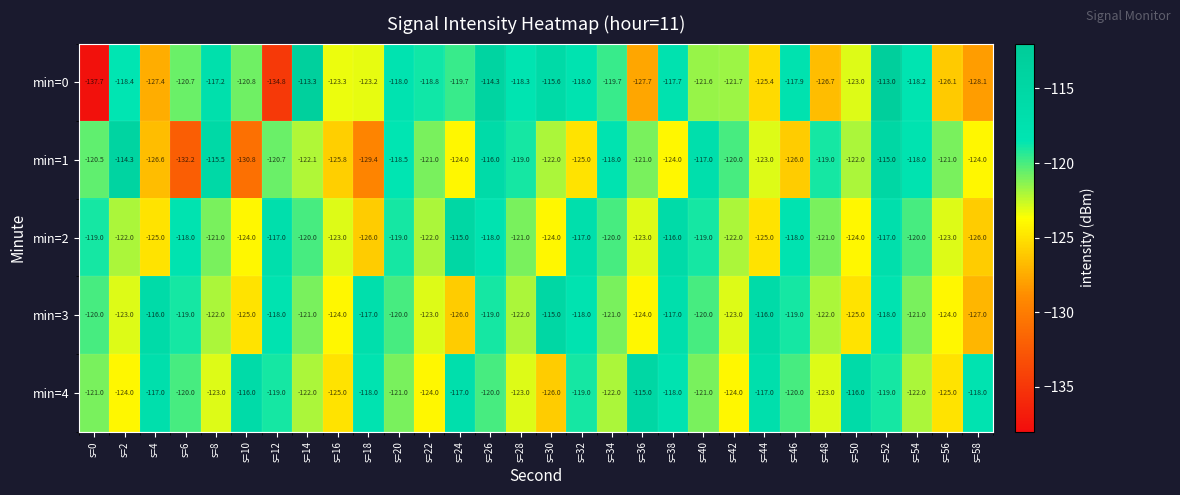

The value of min=4 at s=42 is -79.1. True or false?

False